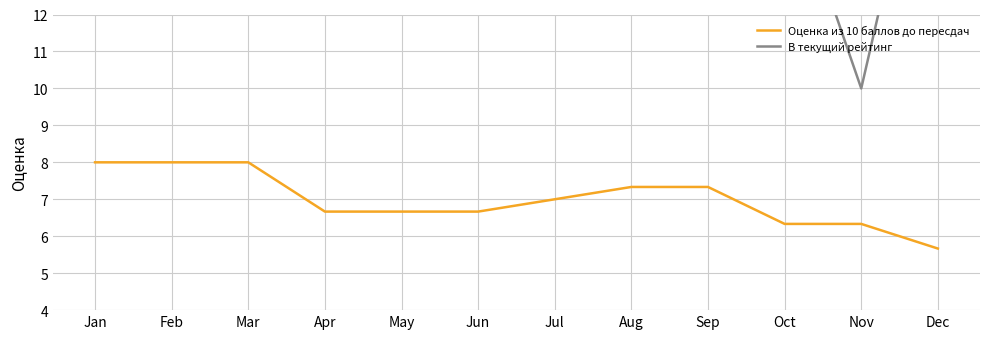

Reading right to left, what are all the values shown in this chart?

Оценка из 10 баллов до пересдач: Dec=5.7	Nov=6.3	Oct=6.3	Sep=7.3	Aug=7.3	Jul=7.0	Jun=6.7	May=6.7	Apr=6.7	Mar=8.0	Feb=8.0	Jan=8.0
В текущий рейтинг: Dec=19.0	Nov=10.0	Oct=16.0	Sep=16.0	Aug=16.0	Jul=16.0	Jun=16.0	May=16.0	Apr=16.0	Mar=16.0	Feb=16.0	Jan=16.0